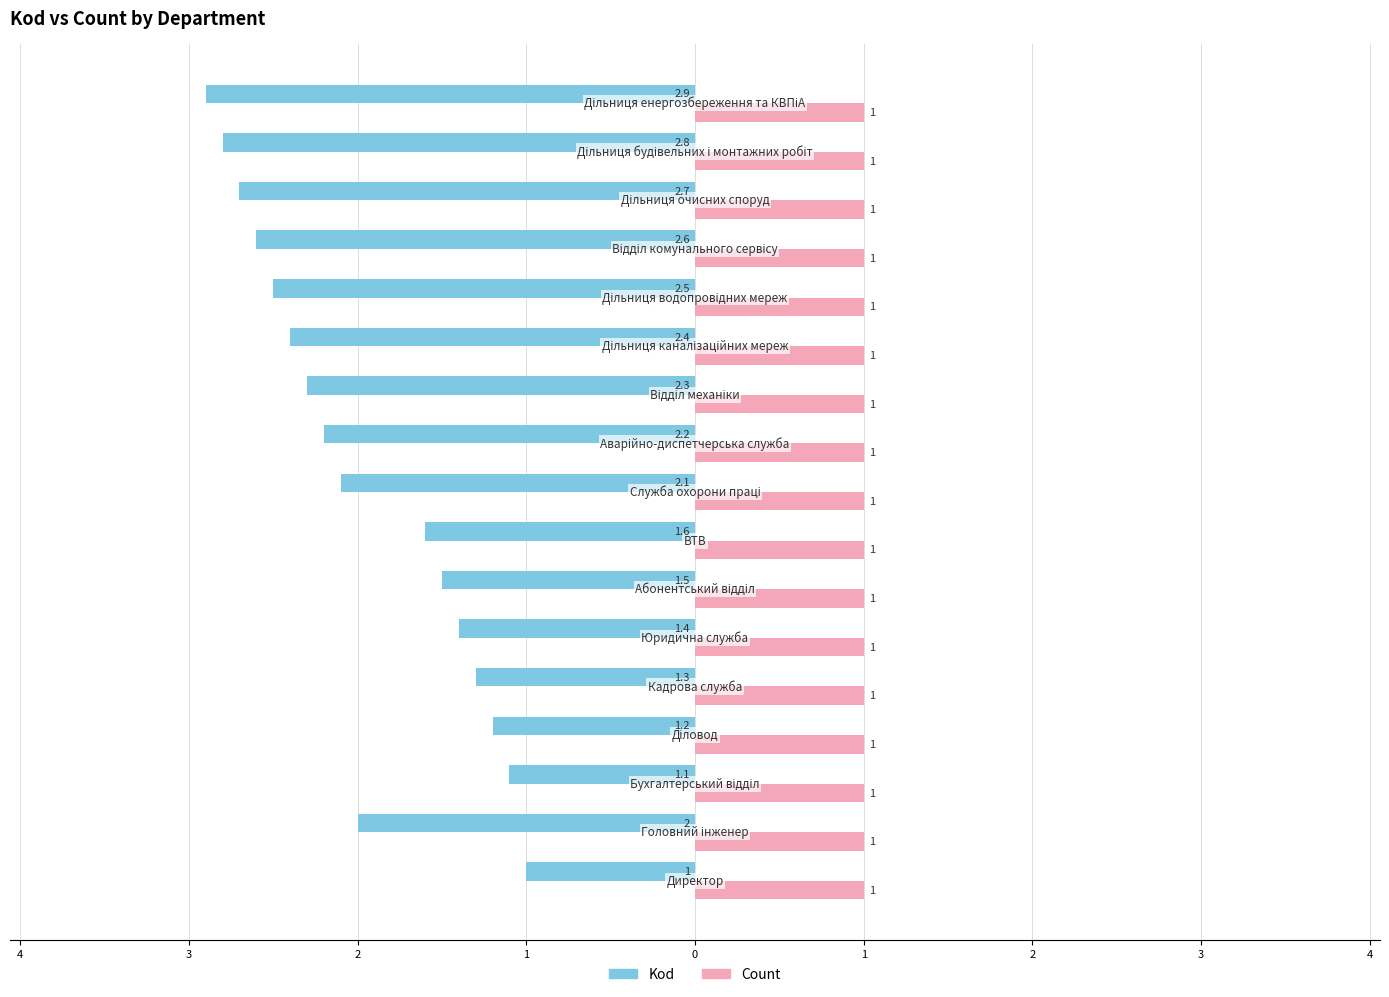

What are all the series names shown in the legend?

Kod, Count